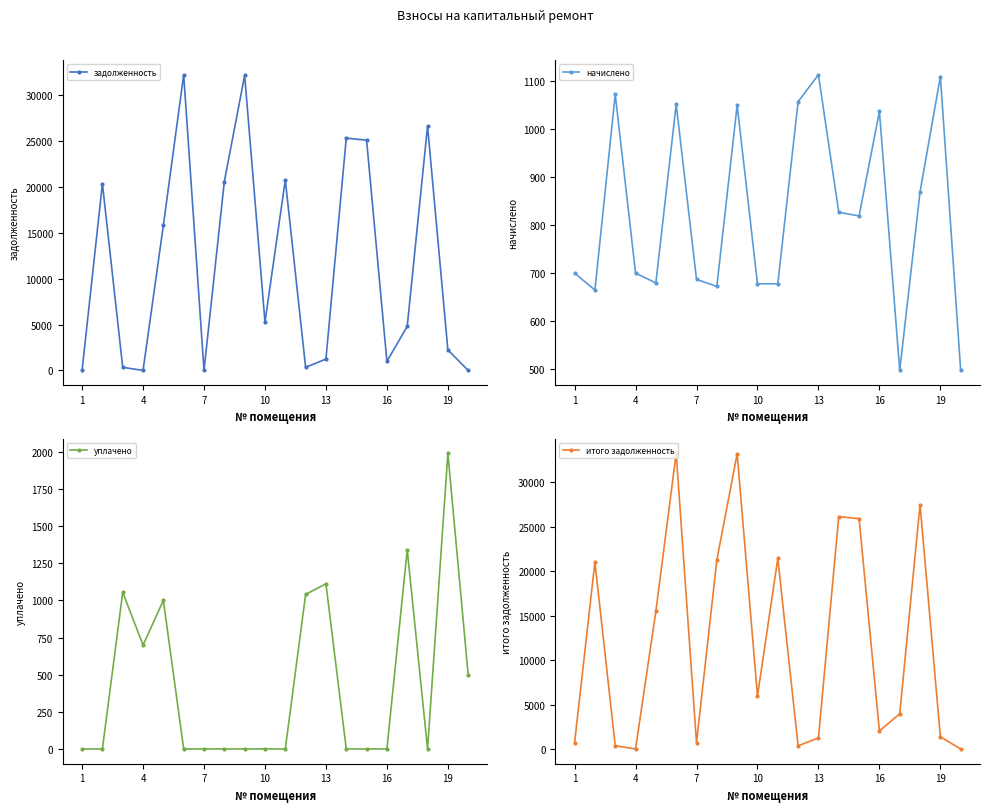

What is the approximate value of начислено at 10?

677.0